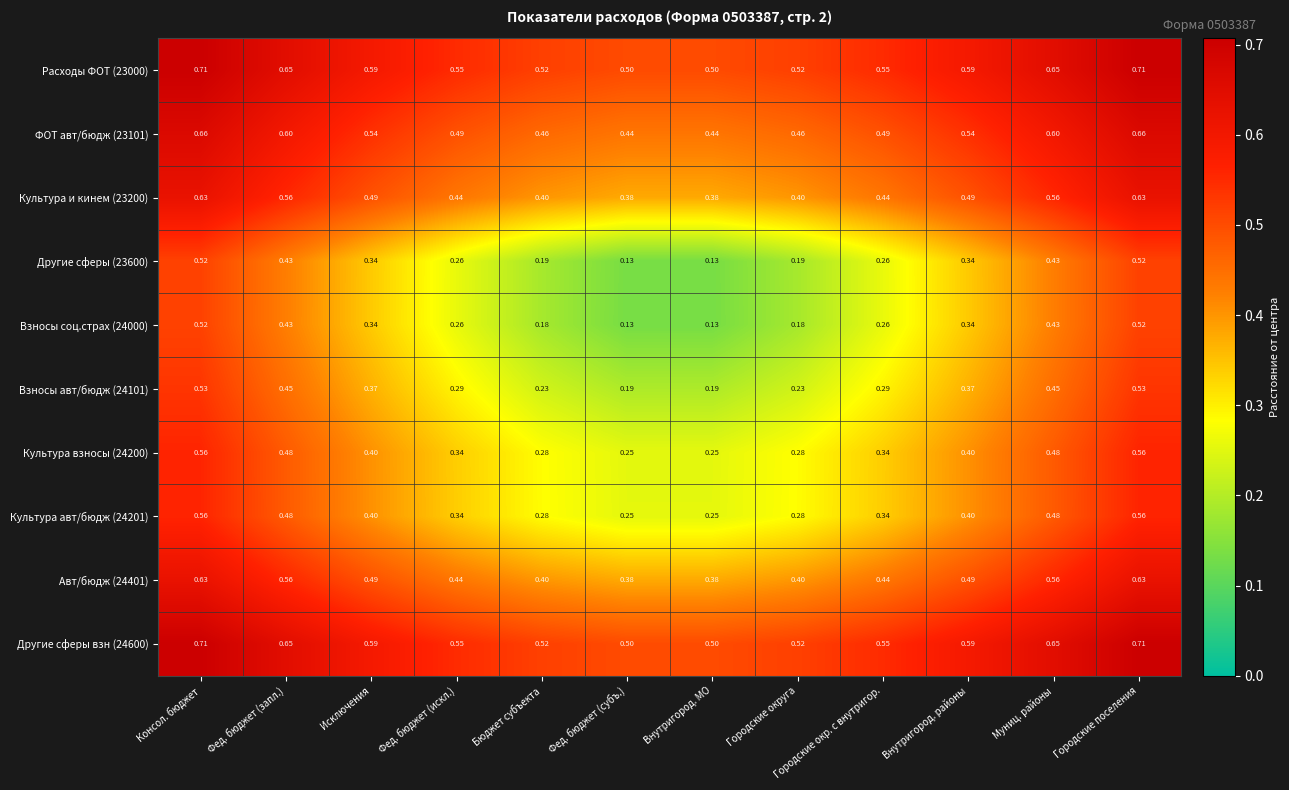

Is the value of Расходы ФОТ (23000) at Городские поселения greater than the value of Другие сферы (23600) at Внутригород. МО?

Yes